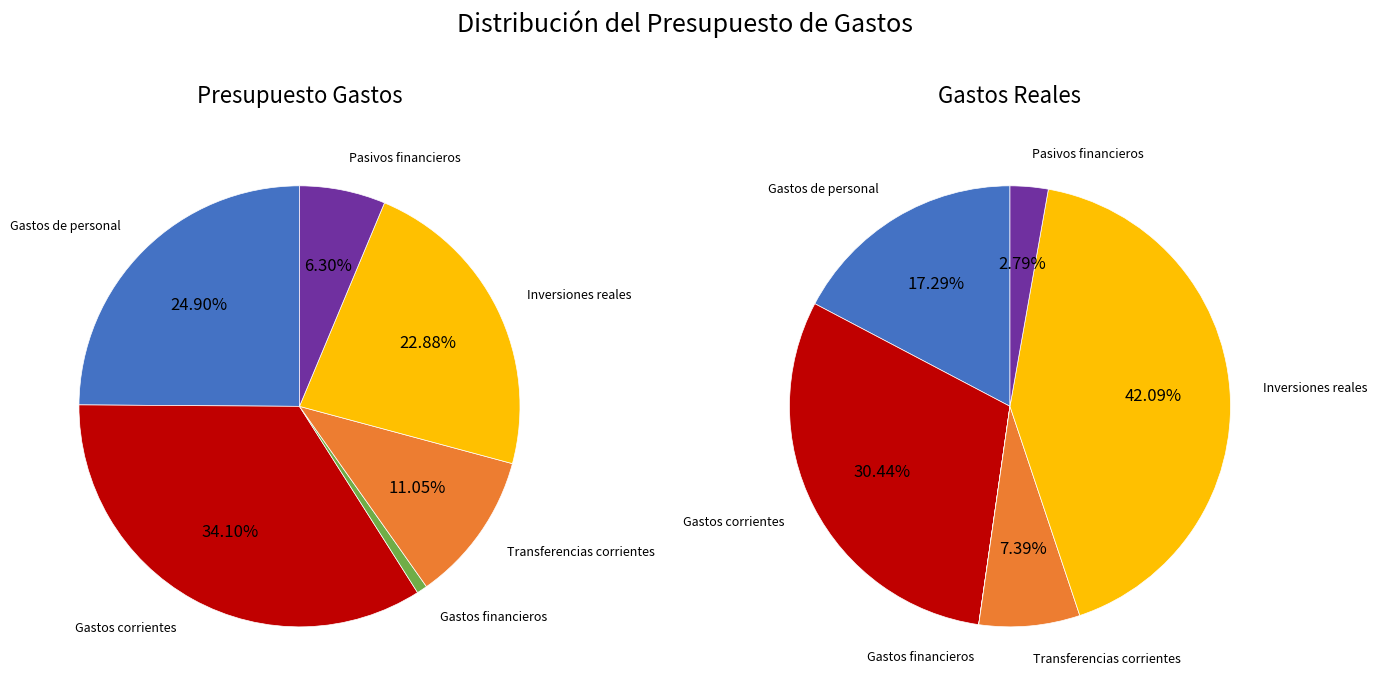

True or false: Gastos financieros accounts for 0% of the total.

True